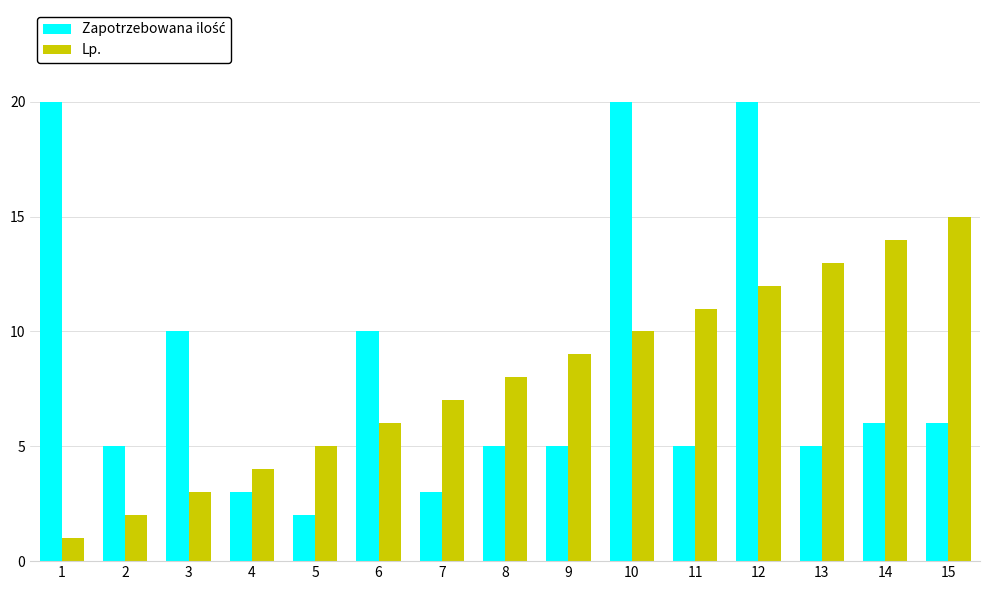

What is the difference between the maximum and second lowest values in the Lp. series?

13